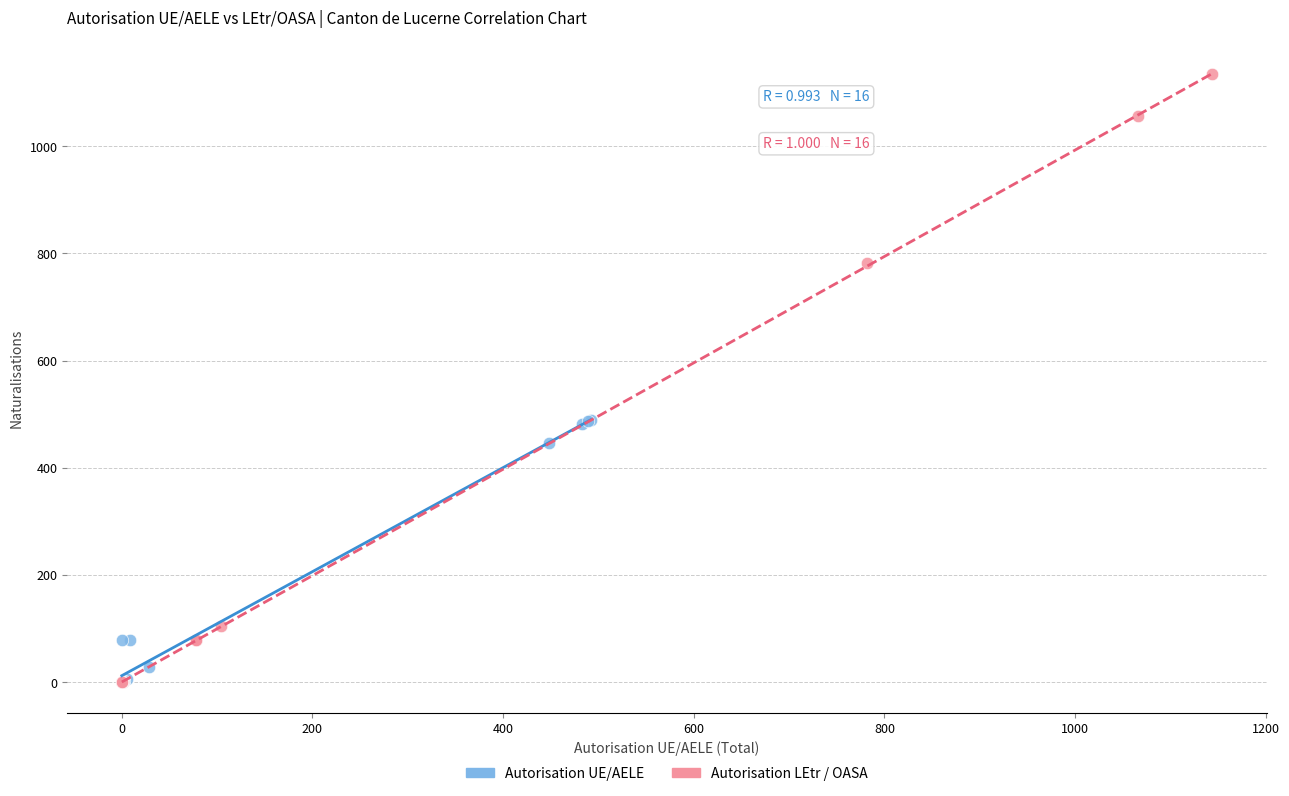

Which series has the largest Y range (max minus min)?

Autorisation LEtr / OASA